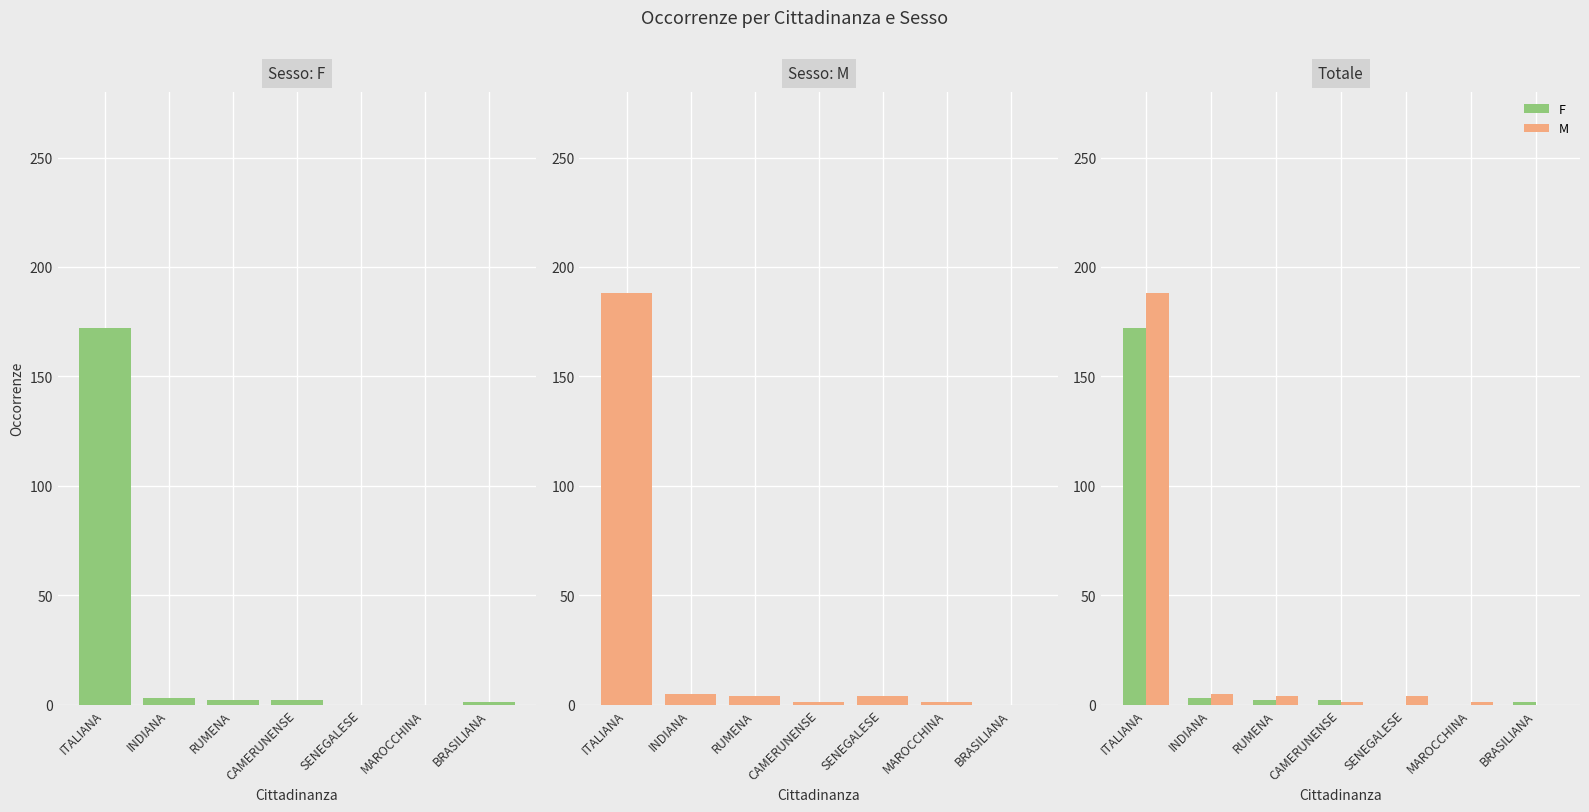

List the series in order of their overall mean, highest first.

M, F